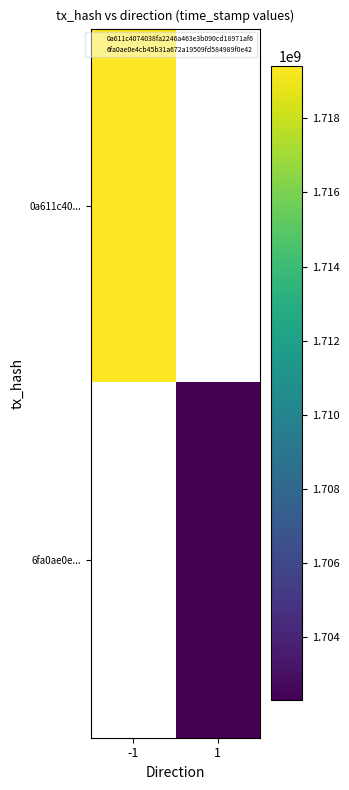

Which label corresponds to the largest value in the chart?

-1